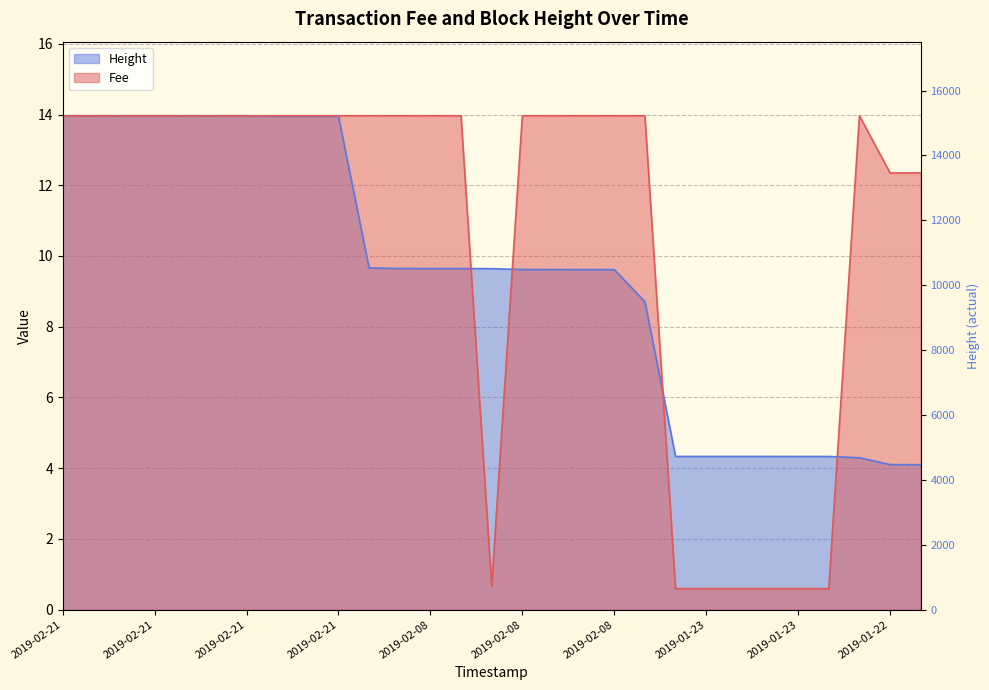

At how many categories does at least one series exceed 8?

23